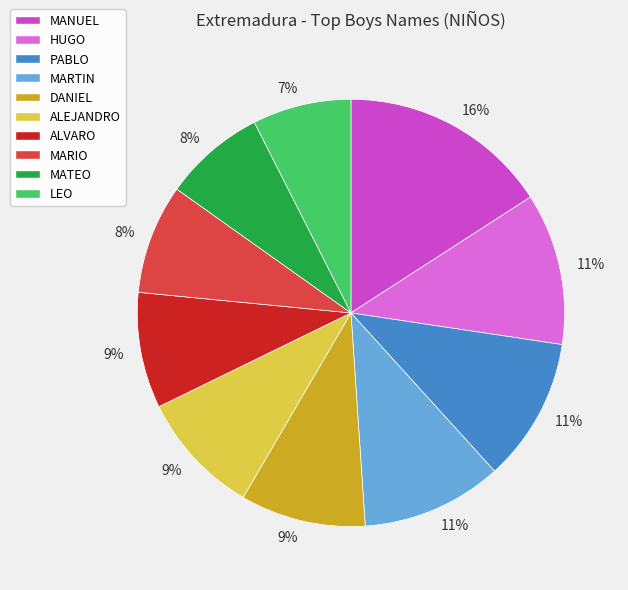

How many segments does this pie chart have?

10